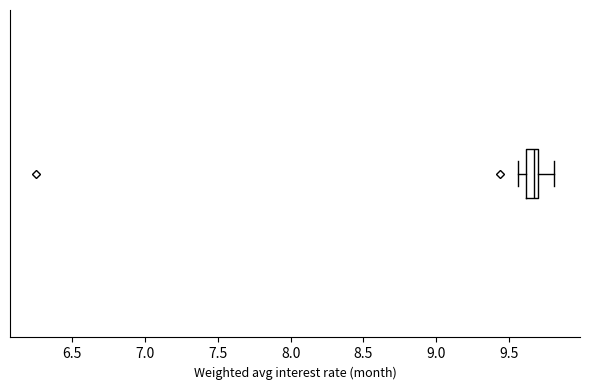

Where does the left whisker of the box end on the x-axis? The values are not printed on the chart, so give them approximately, as read against the axis.

9.55